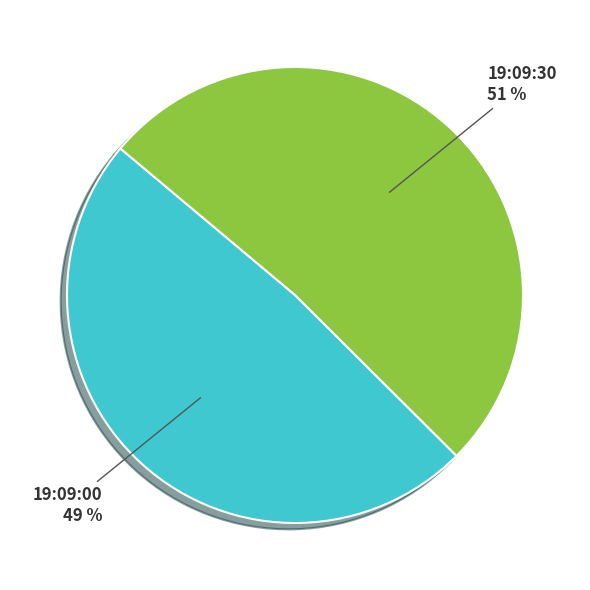

Which slice represents more than half of the pie?

19:09:30